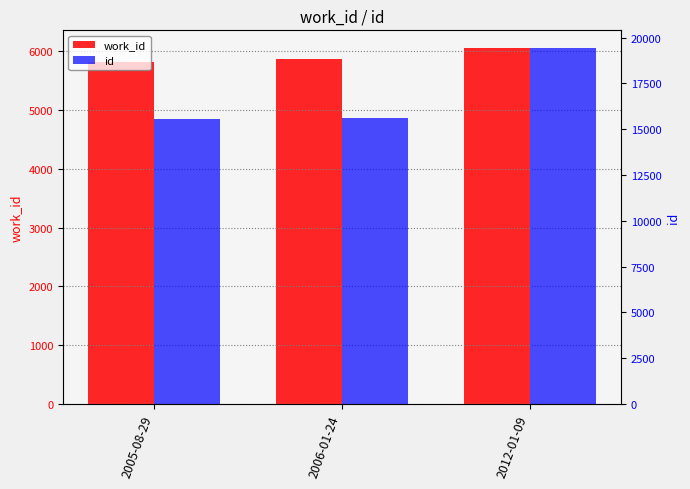

What is the label of the 3rd bar from the right?

2005-08-29